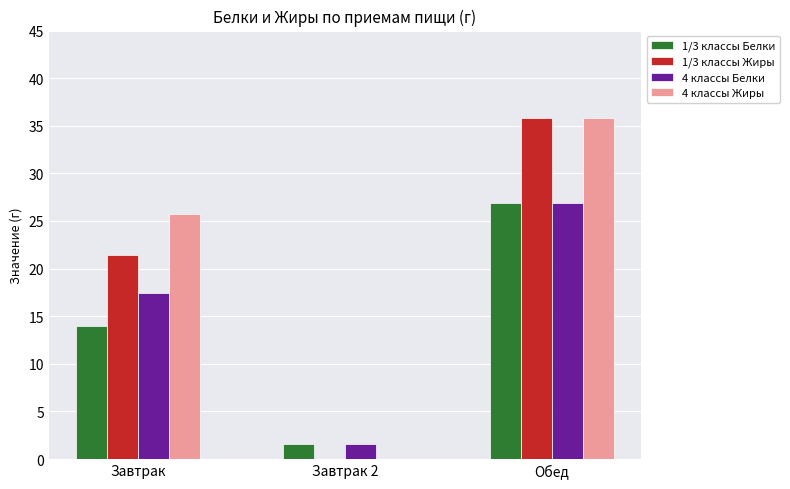

What is the sum of all 1/3 классы Белки values?

42.5